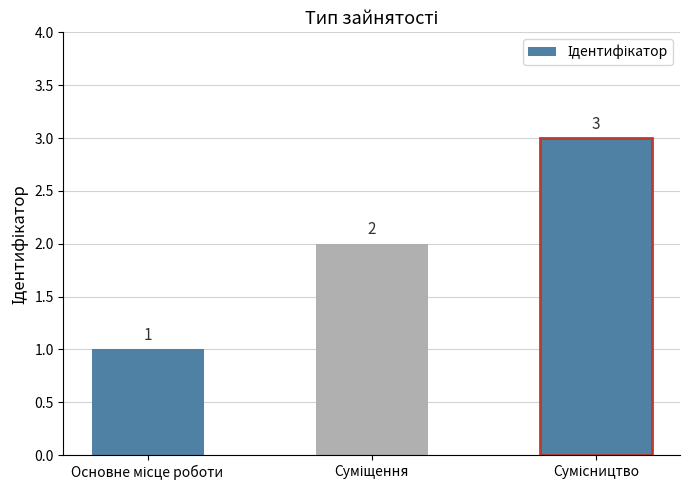

What is the greatest value displayed?

3